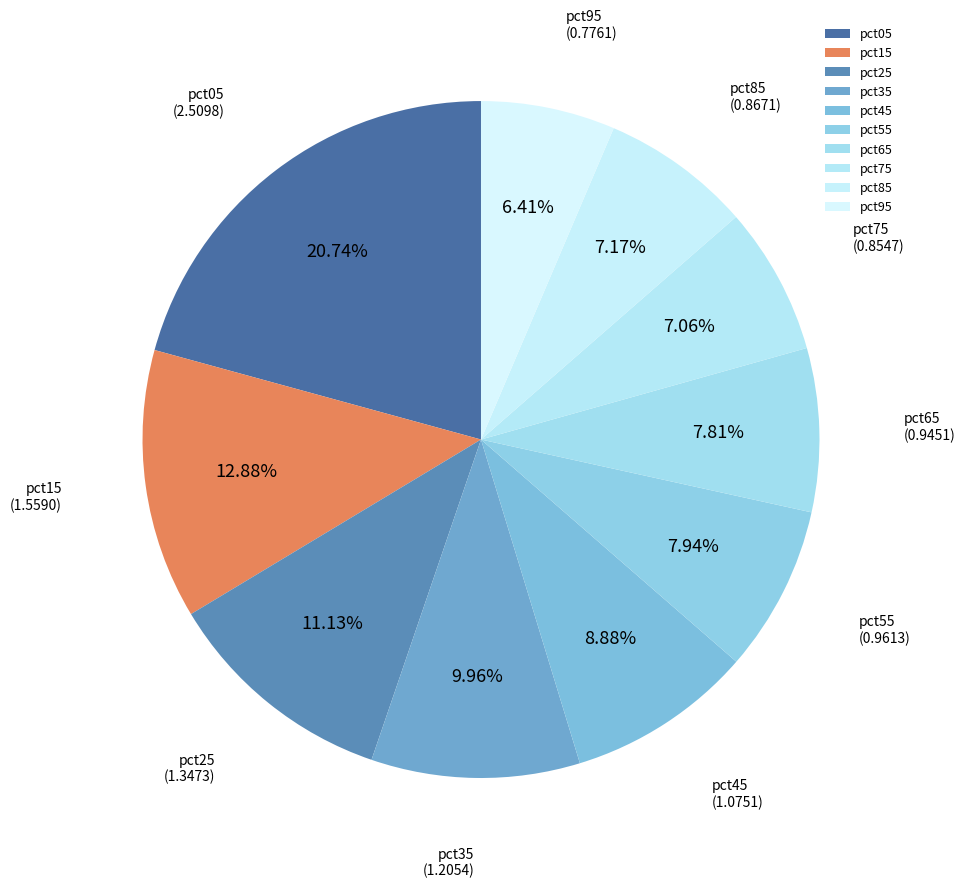

Is there any slice that represents more than half of the pie?

No